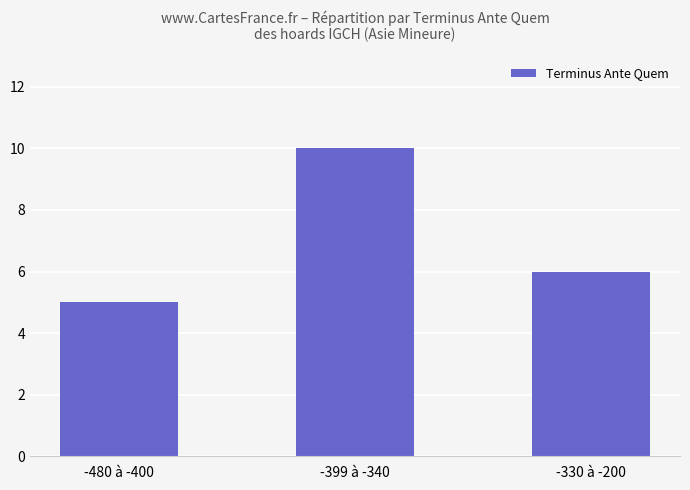

Count the values in the range 5 to 10.

3